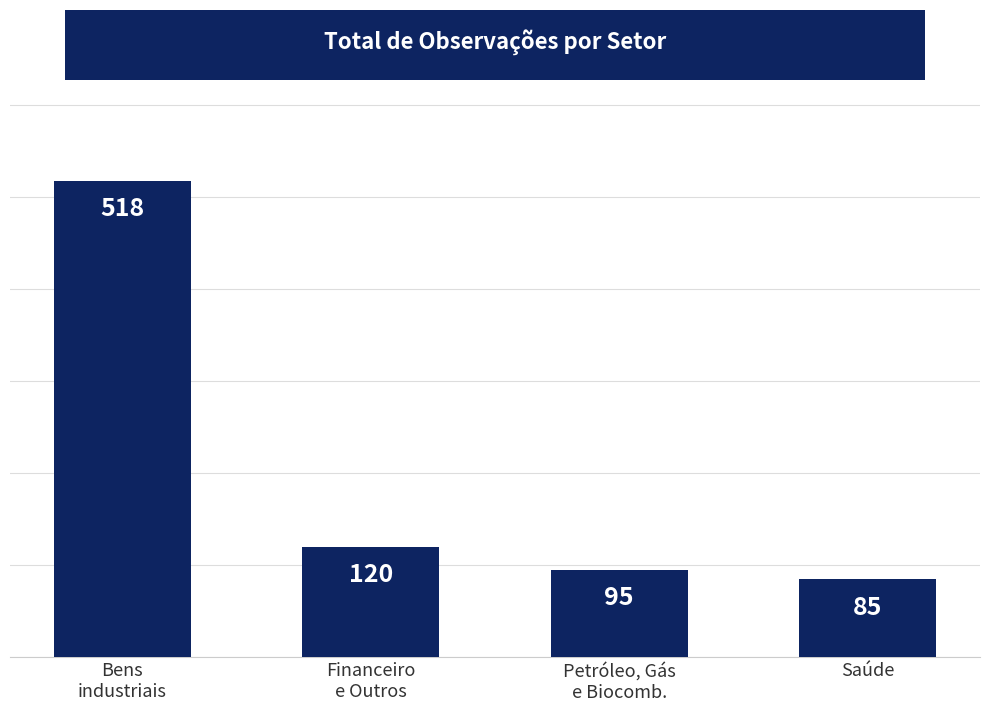

Approximately how many times larger is the value at Petróleo, Gás
e Biocomb. compared to Saúde?

1.1